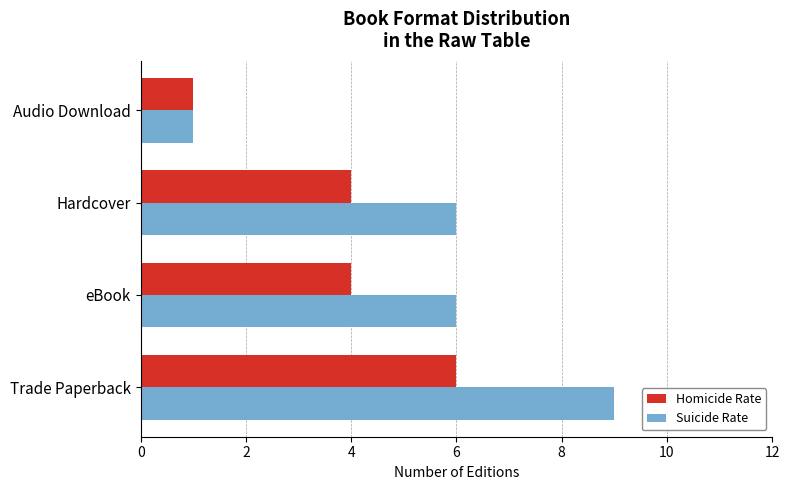

True or false: Suicide Rate has a value of 6 at Trade Paperback.

False